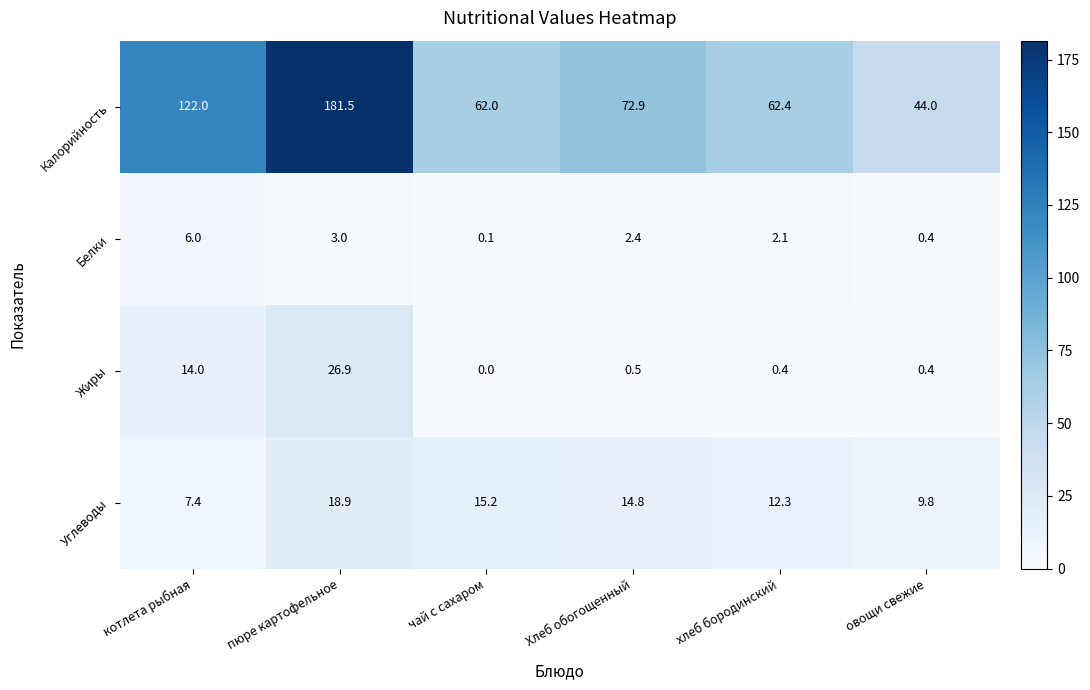

The value of Калорийность at хлеб бородинский is 92.1. True or false?

False